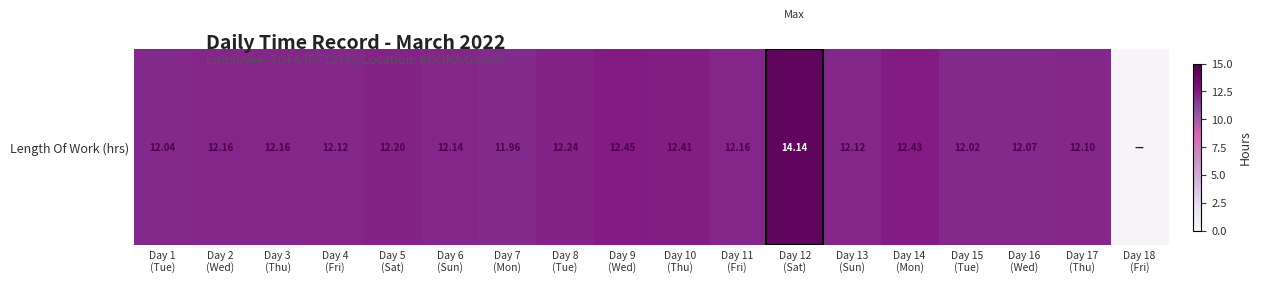

What is the difference between the second highest and second lowest values?

0.5